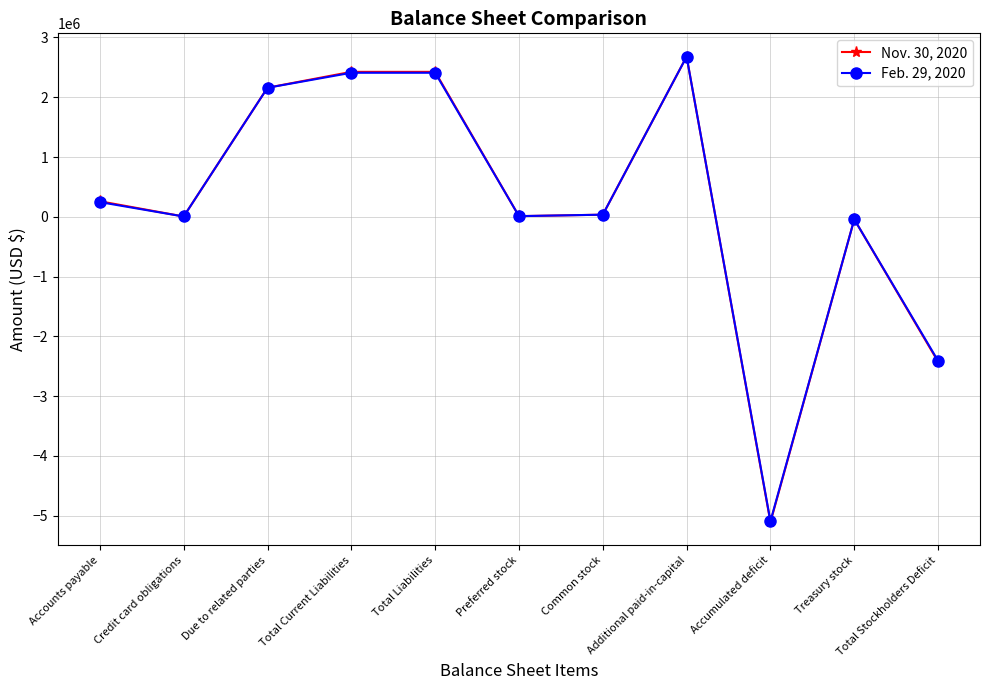

What is the total value across all series at Treasury stock?

-84908